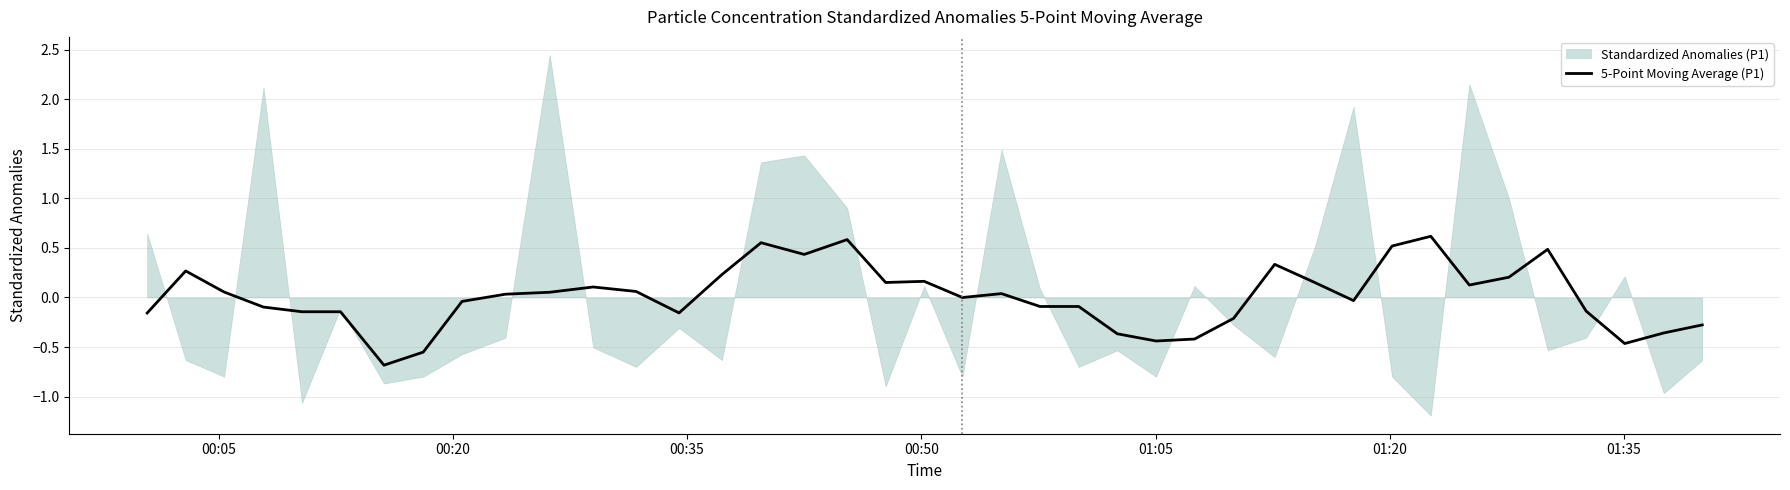

What is the difference between the maximum and second lowest values?

1.2